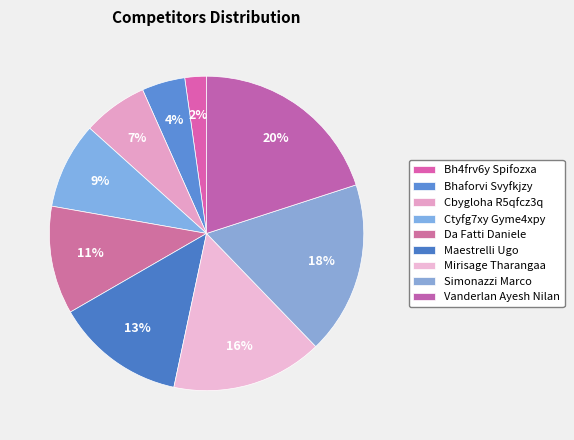

To the nearest percent, what is the combined percentage of Mirisage Tharangaa and Bh4frv6y Spifozxa?

18%